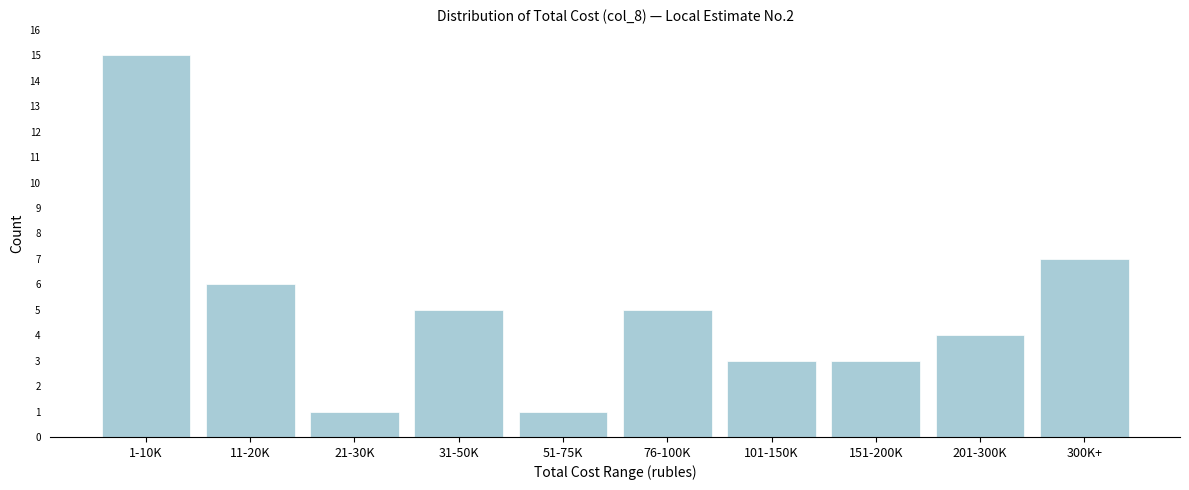

Reading right to left, what are all the values shown in this chart?

300K+=7	201-300K=4	151-200K=3	101-150K=3	76-100K=5	51-75K=1	31-50K=5	21-30K=1	11-20K=6	1-10K=15